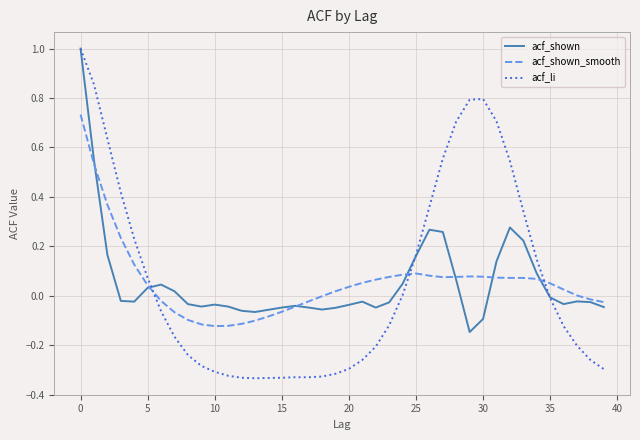

What is the maximum value for acf_shown?

1.0